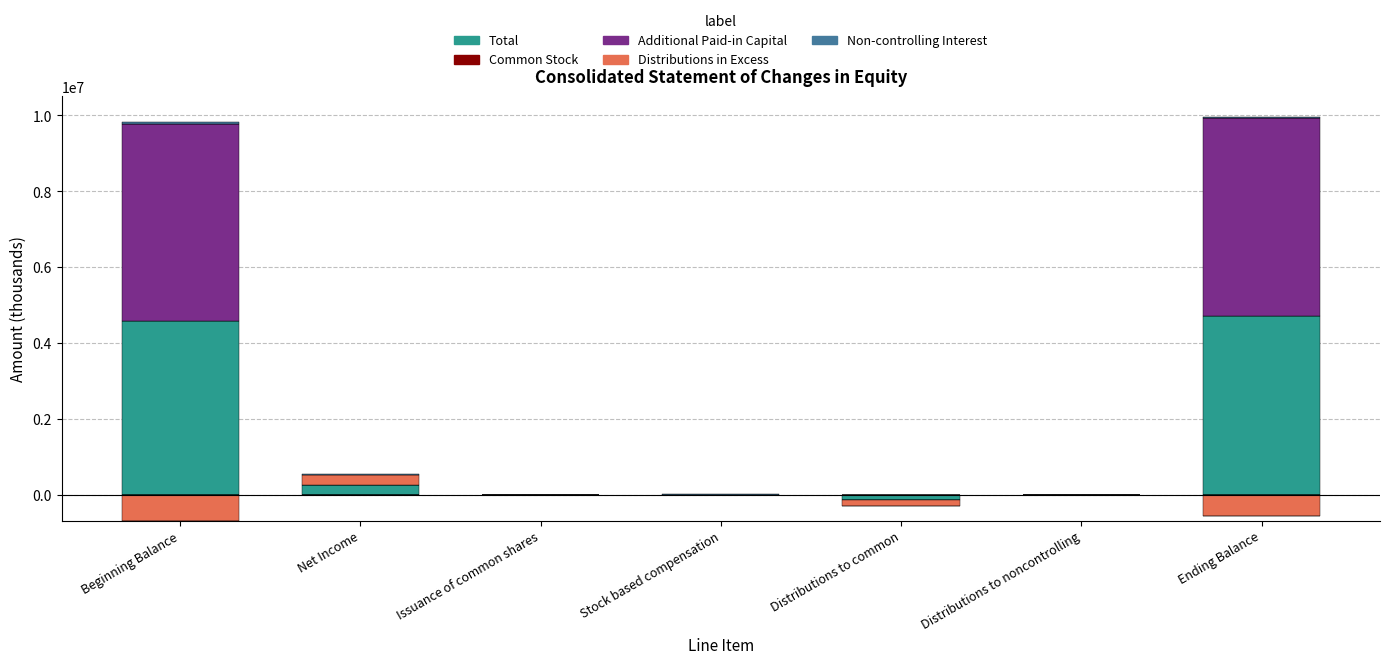

Which series has the largest range (max minus min)?

Additional Paid-in Capital